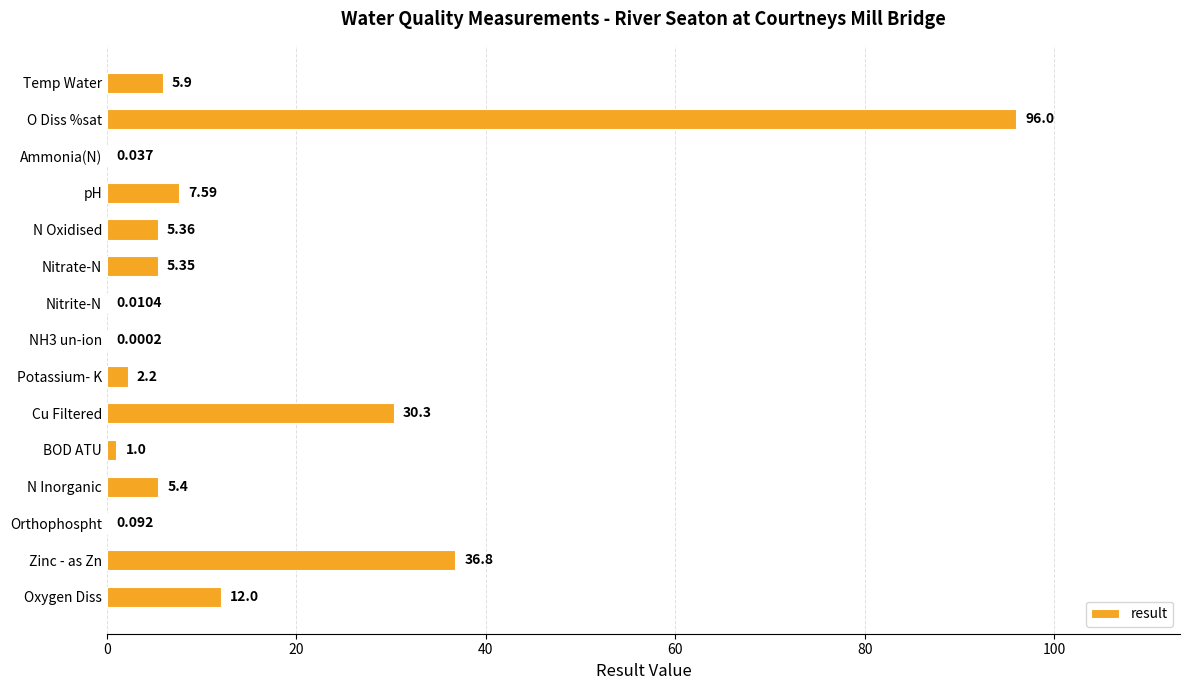

Are the bars horizontal?

Yes